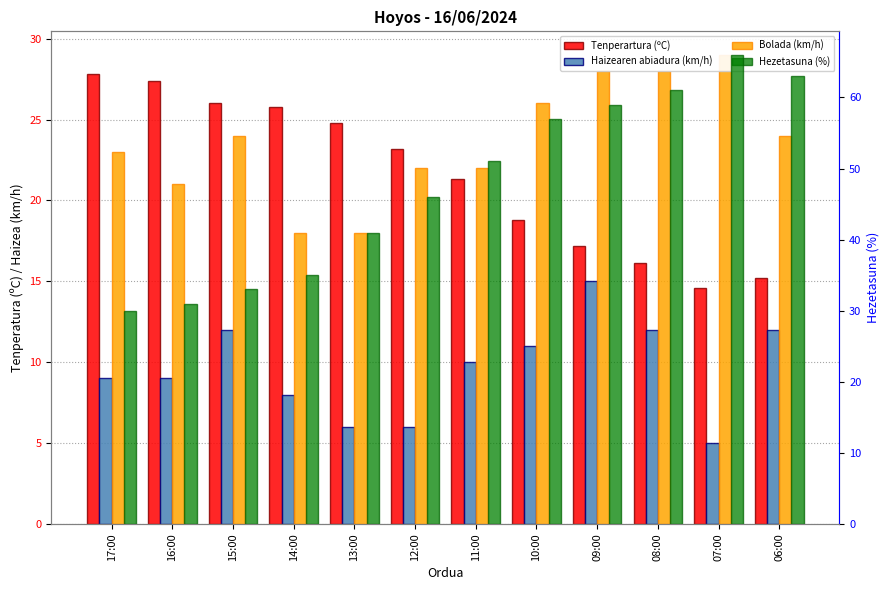

What are all the series names shown in the legend?

Tenperartura (ºC), Haizearen abiadura (km/h), Bolada (km/h), Hezetasuna (%)